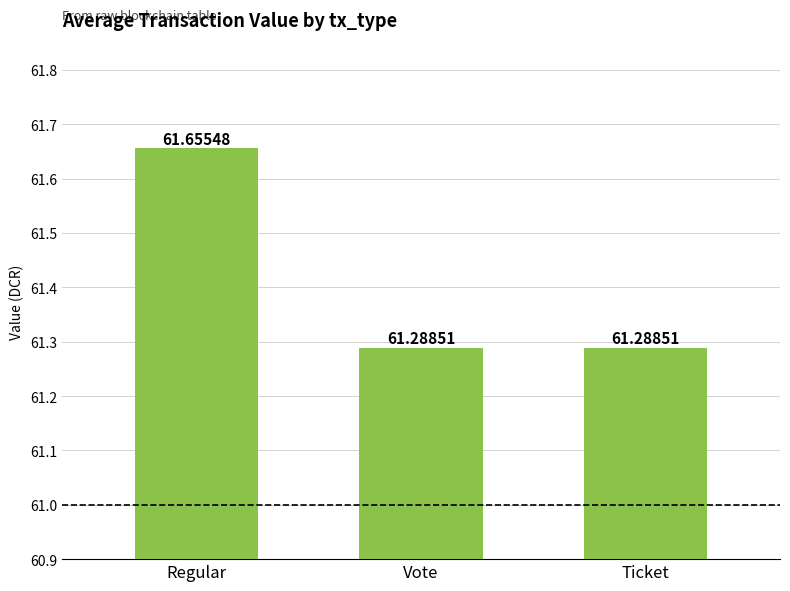

Reading right to left, transcribe all the data shown in this chart.

61.3	61.3	61.7